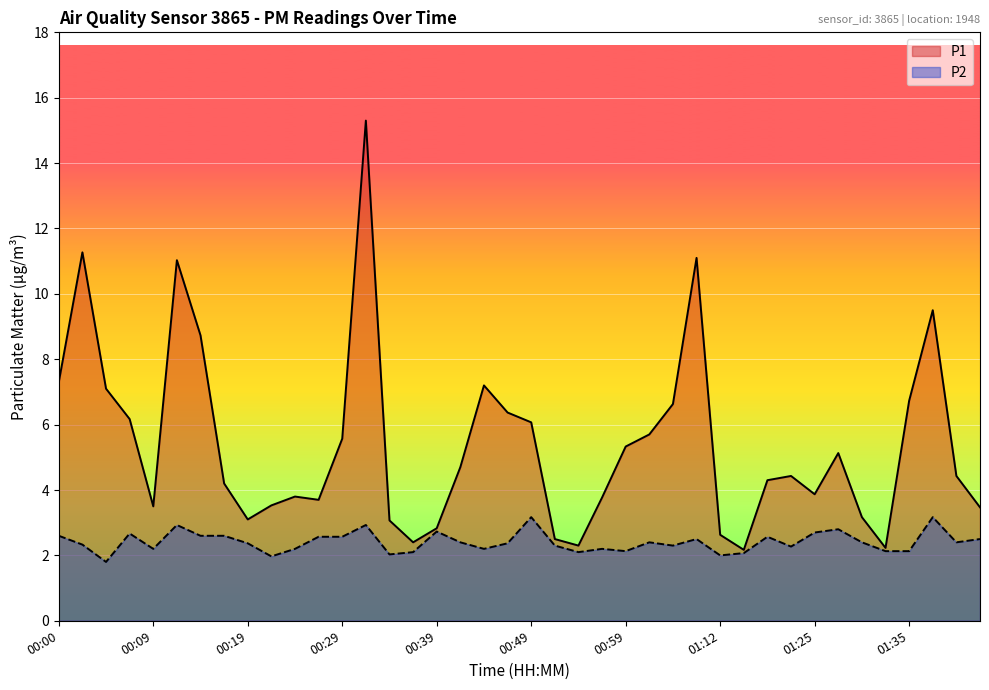

How many data points in P2 are above 2?

37